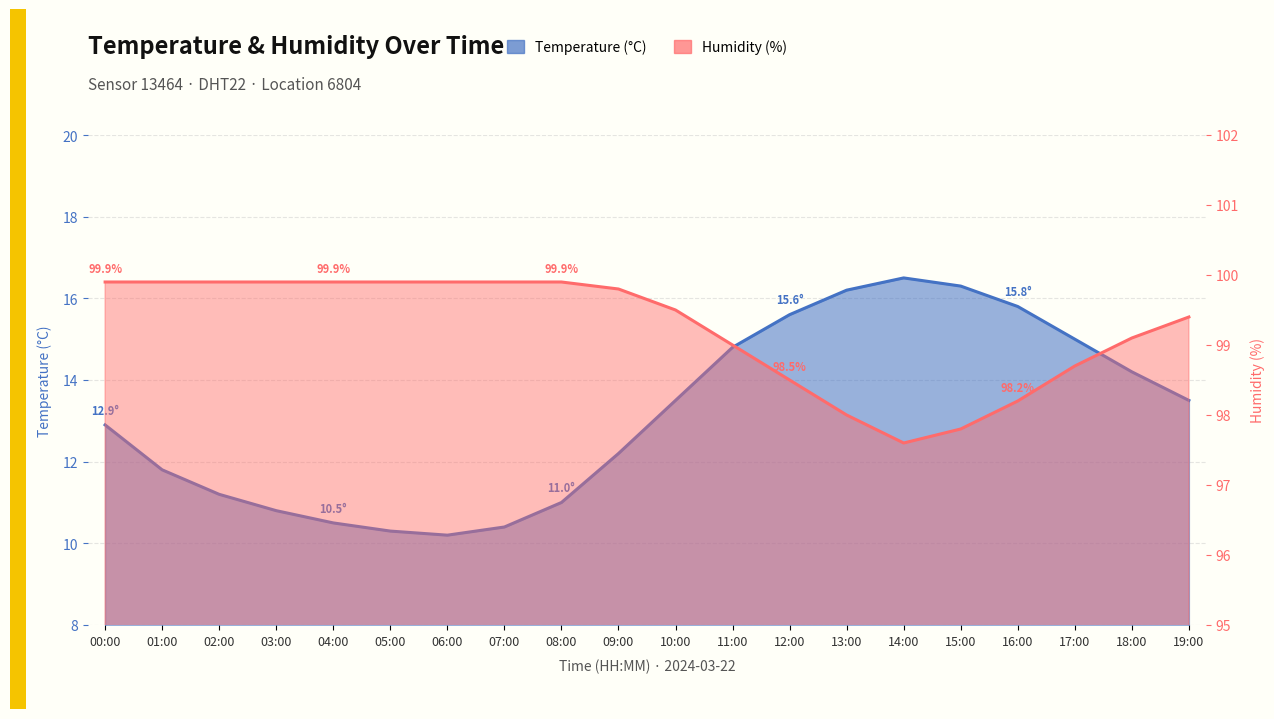

Reading left to right, extract all data points from this chart.

Temperature: 12.9	11.8	11.2	10.8	10.5	10.3	10.2	10.4	11.0	12.2	13.5	14.8	15.6	16.2	16.5	16.3	15.8	15.0	14.2	13.5
Humidity: 99.9	99.9	99.9	99.9	99.9	99.9	99.9	99.9	99.9	99.8	99.5	99.0	98.5	98.0	97.6	97.8	98.2	98.7	99.1	99.4